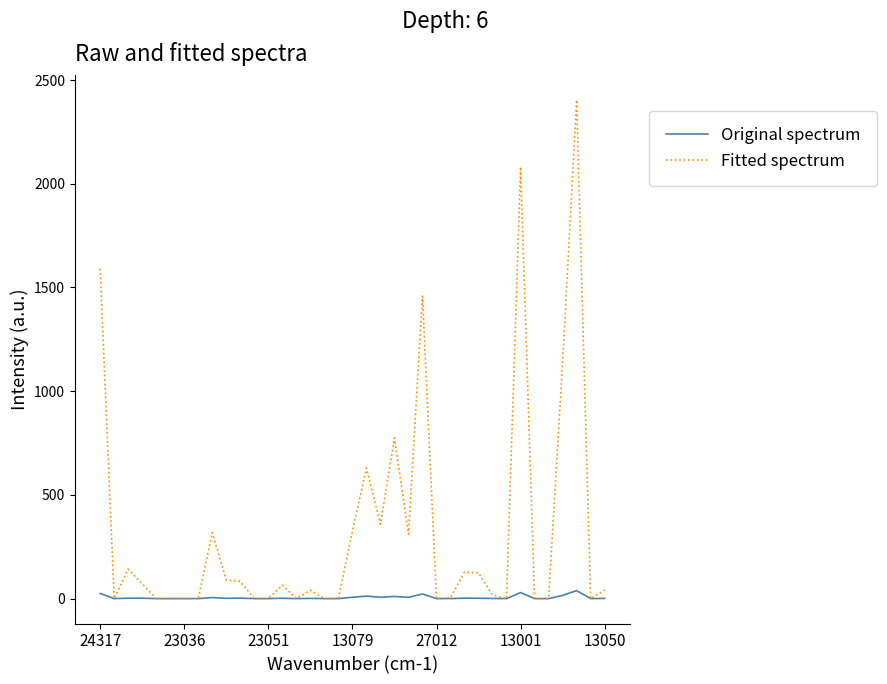

What is the maximum value shown in the chart?

2404.4